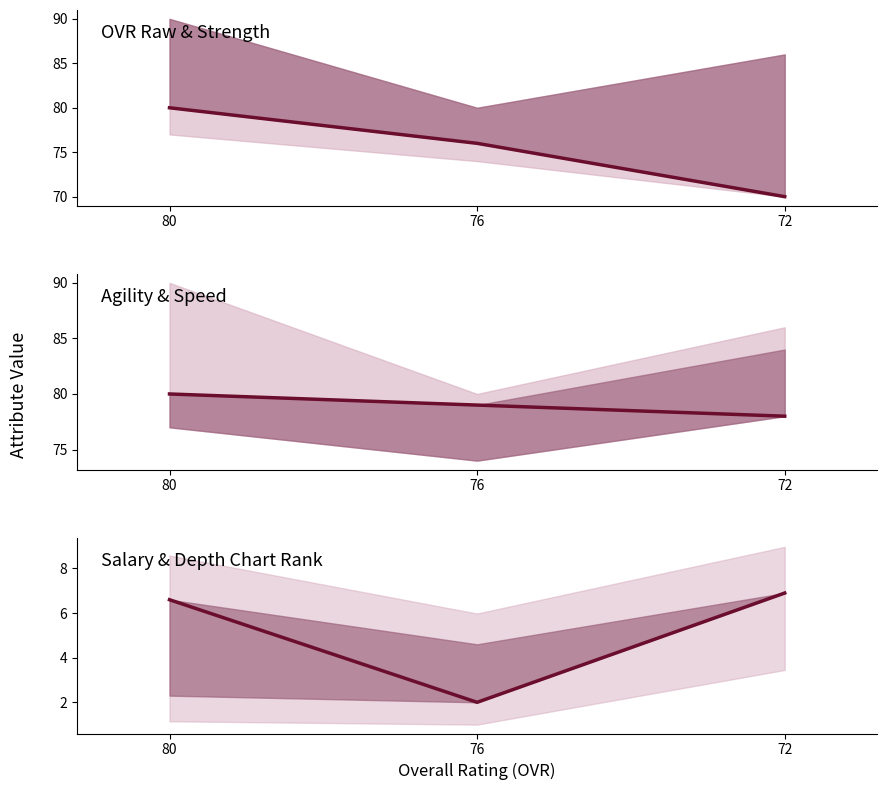

What is the value of the Salary (M) point at the 3rd from the left?

6.9